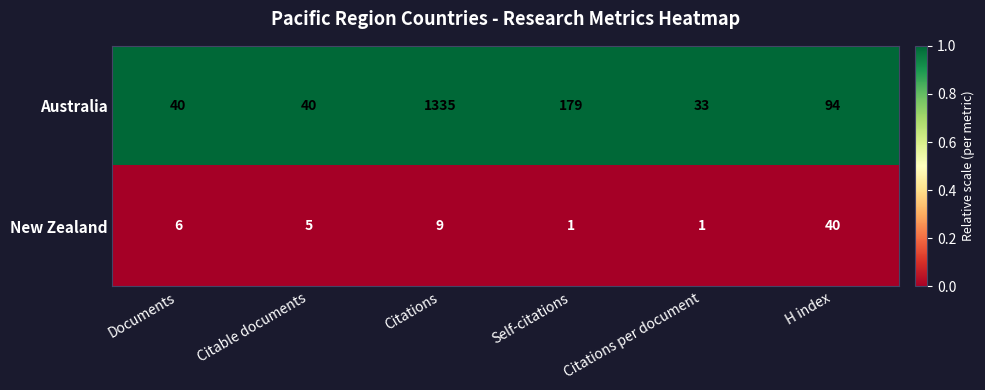

Reading right to left, list all the values displayed in this chart.

Australia: 94	33	179	1335	40	40
New Zealand: 40	1	1	9	5	6